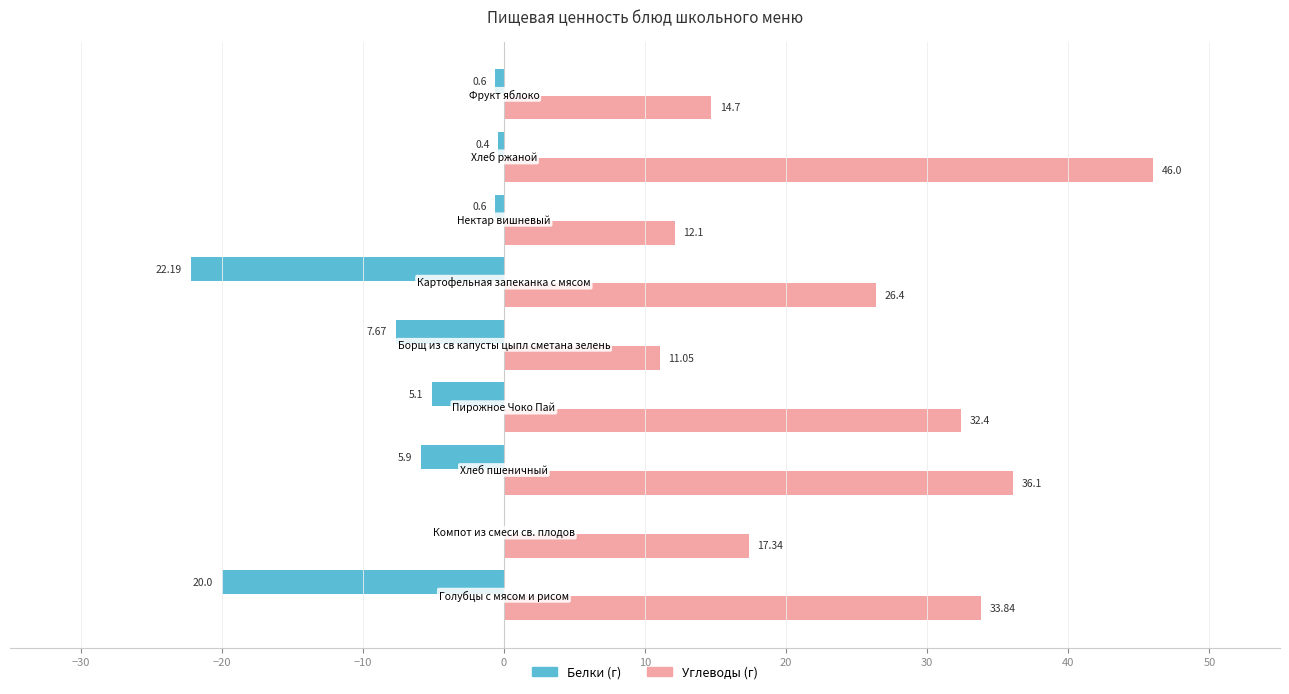

Count the number of data series in this chart.

2